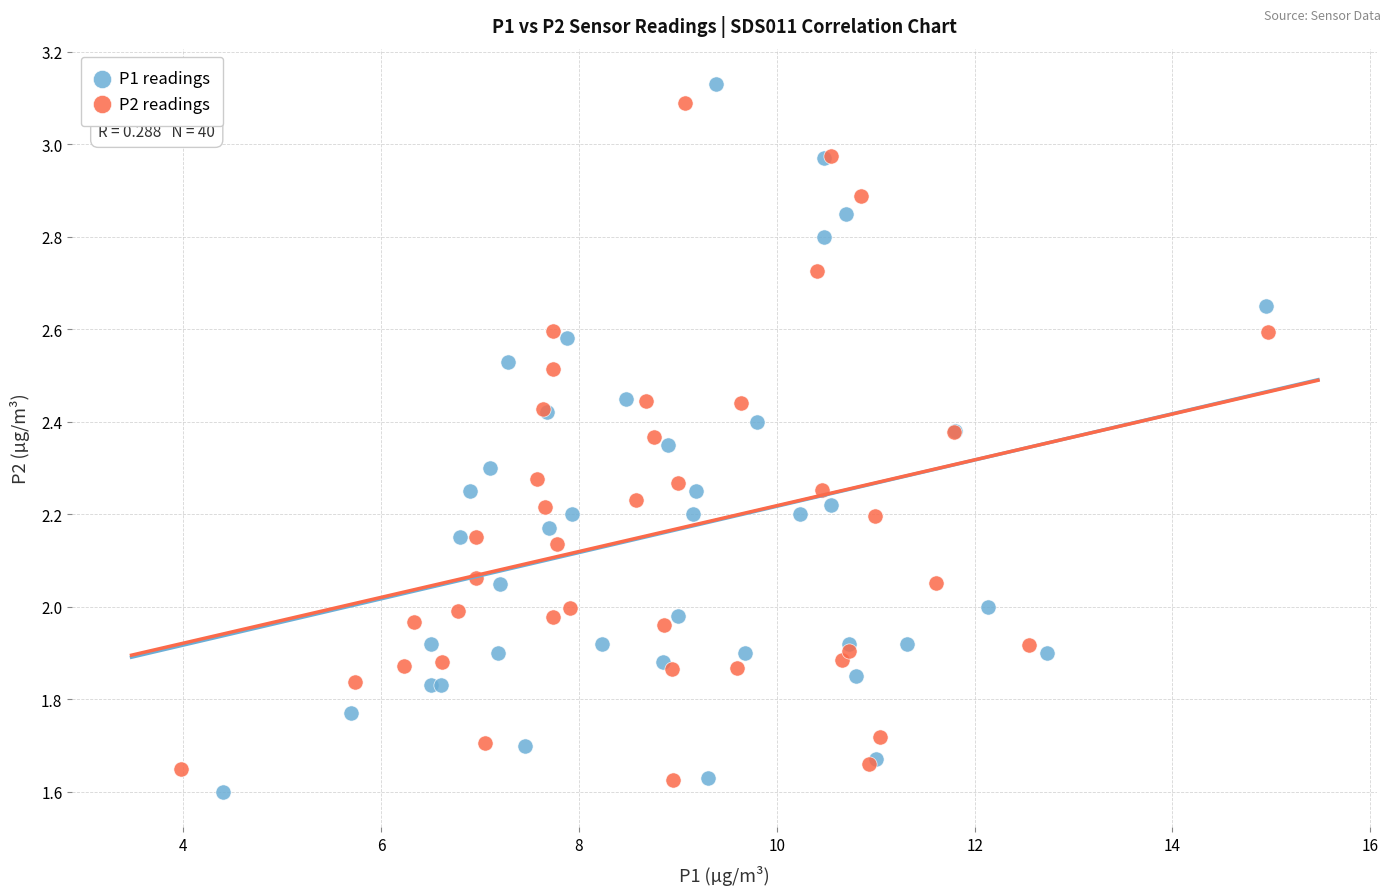

Which series has the largest Y range (max minus min)?

P1 readings